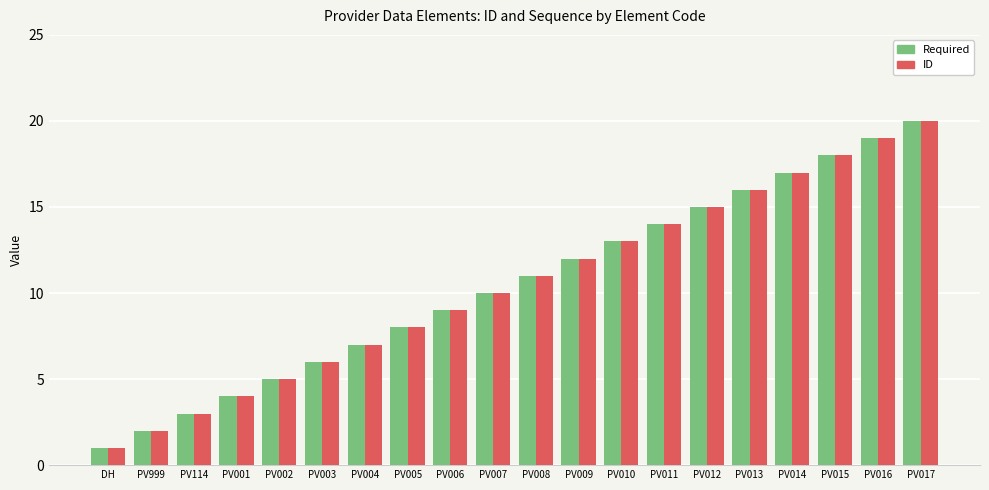

What is the difference between the maximum and minimum values in the Required series?

19